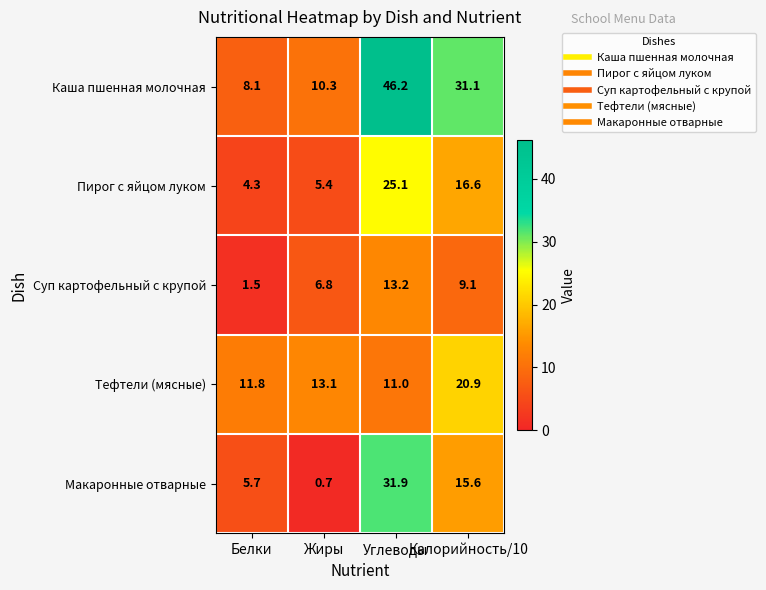

Count the number of data series in this chart.

5